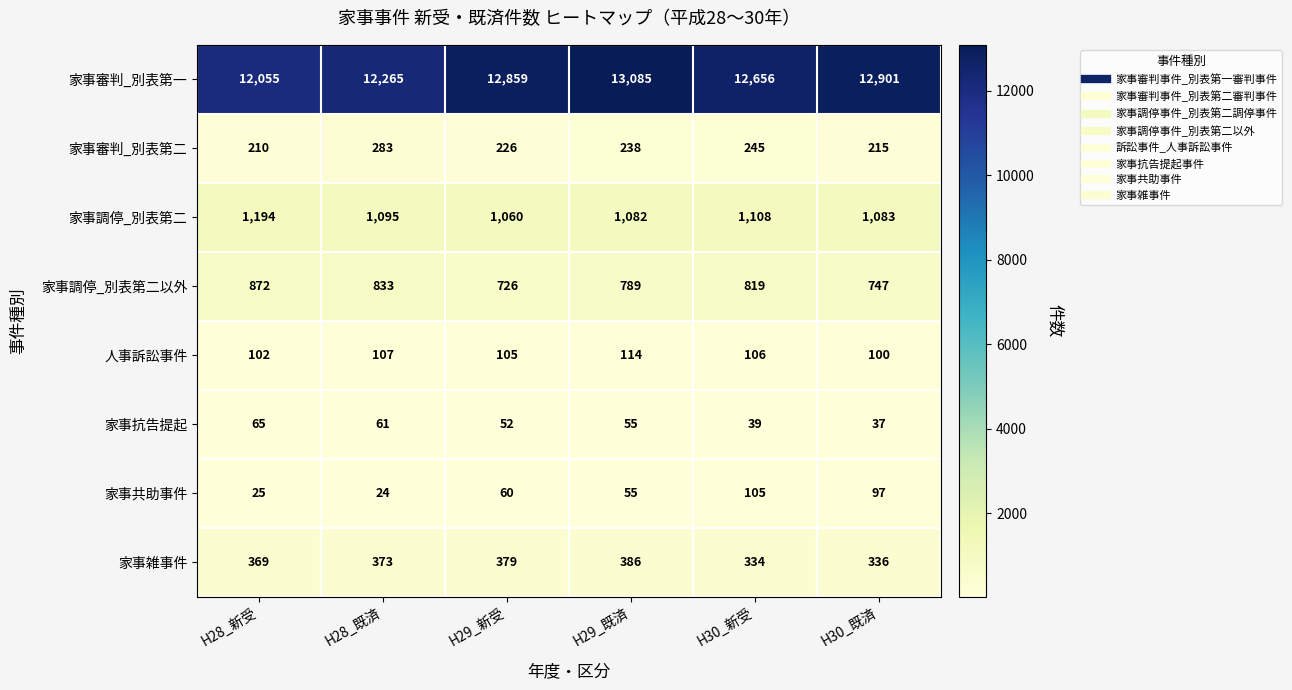

The 家事調停_別表第二 series shows 1108 at H30_新受. True or false?

True